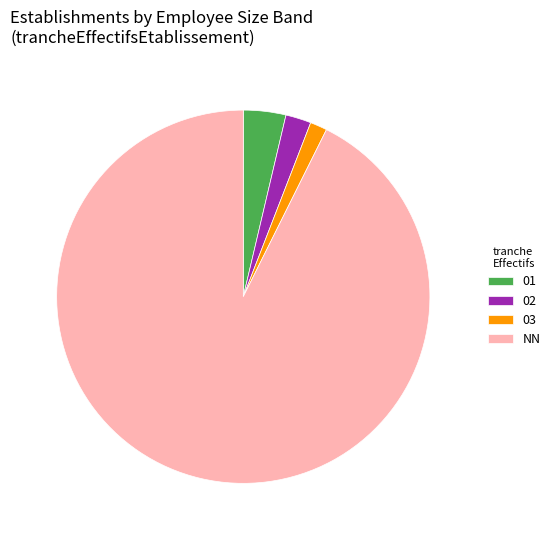

How many segments does this pie chart have?

4